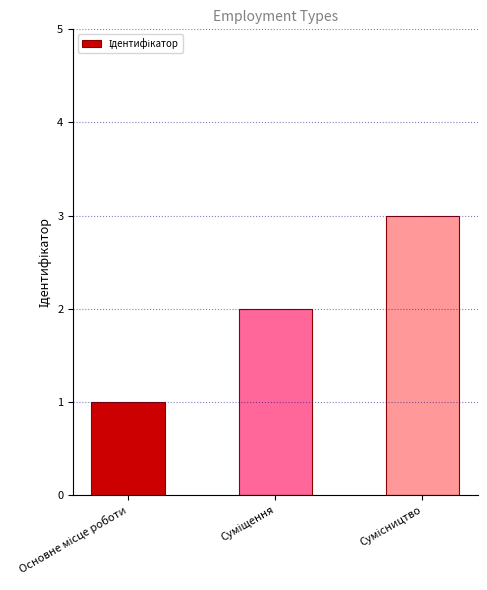

What is the sum of all values?

6